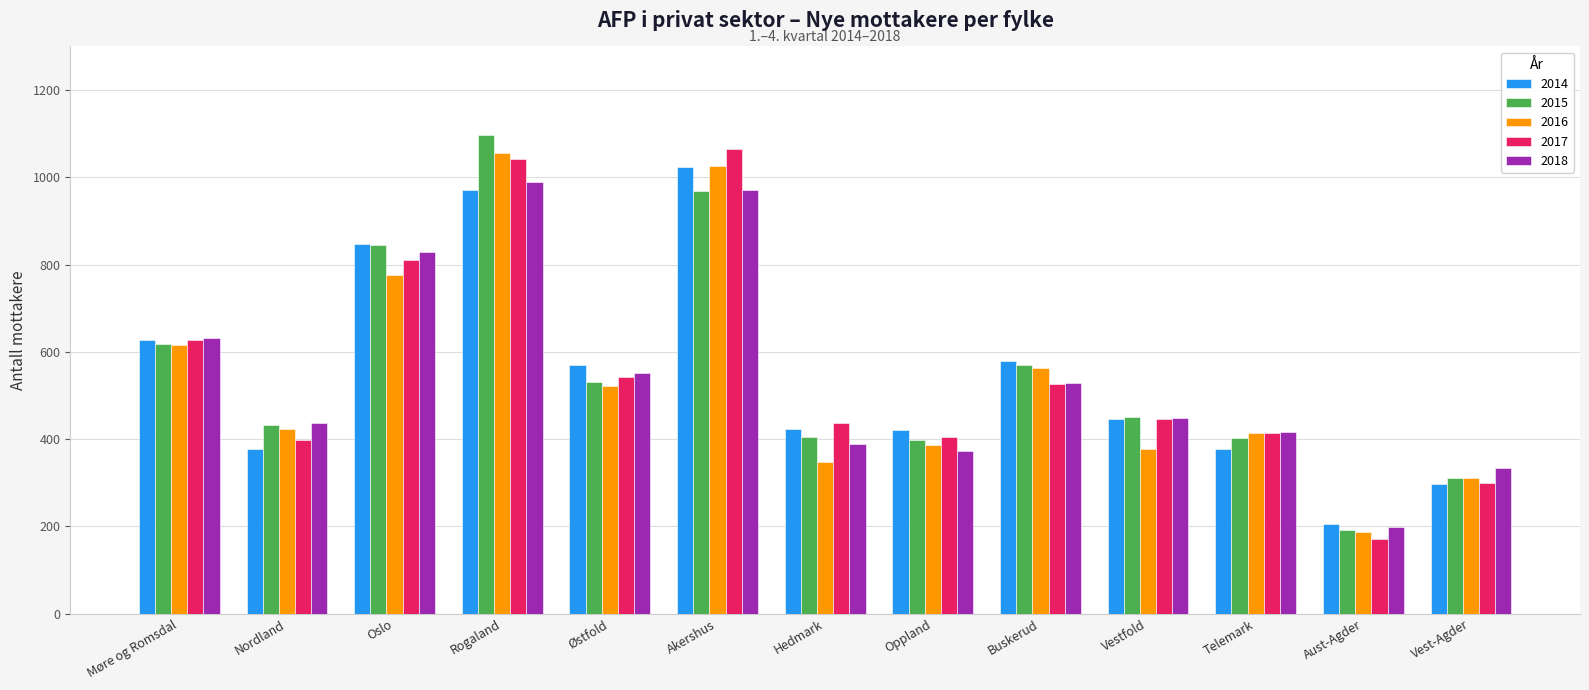

Are the bars grouped side by side (vs. stacked)?

Yes